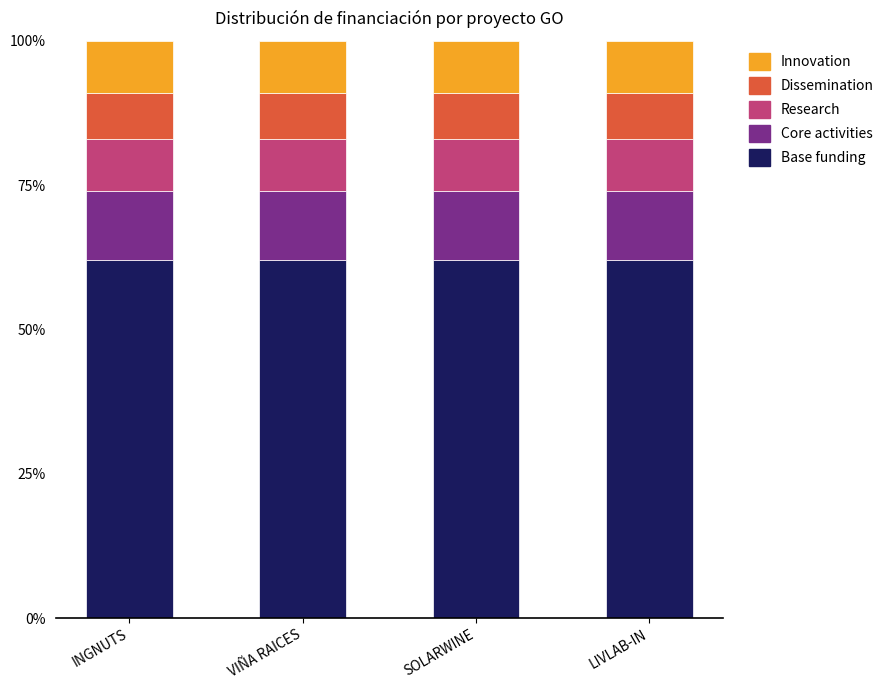

What is the total value across all series at VIÑA RAICES?

100